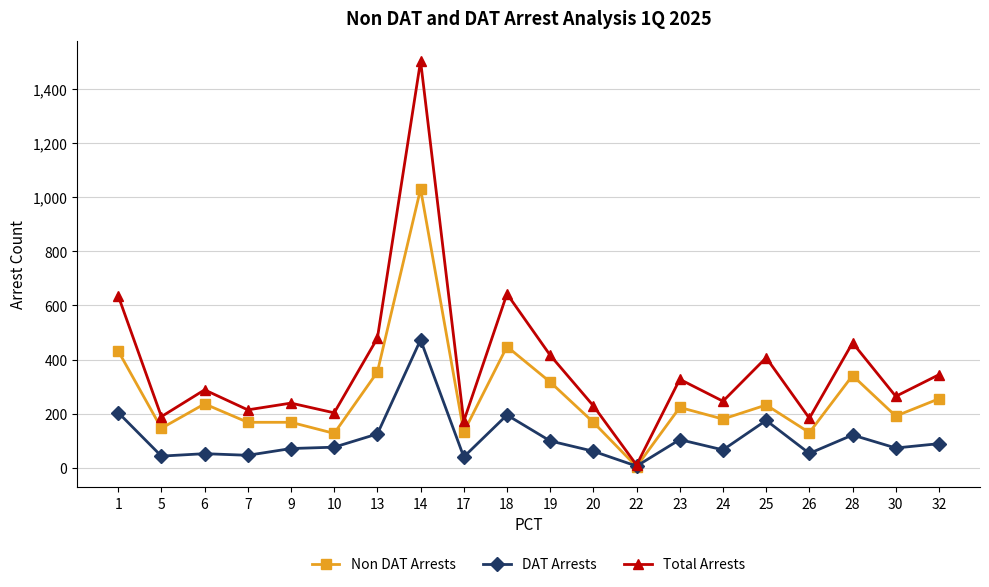

Count the number of data series in this chart.

3